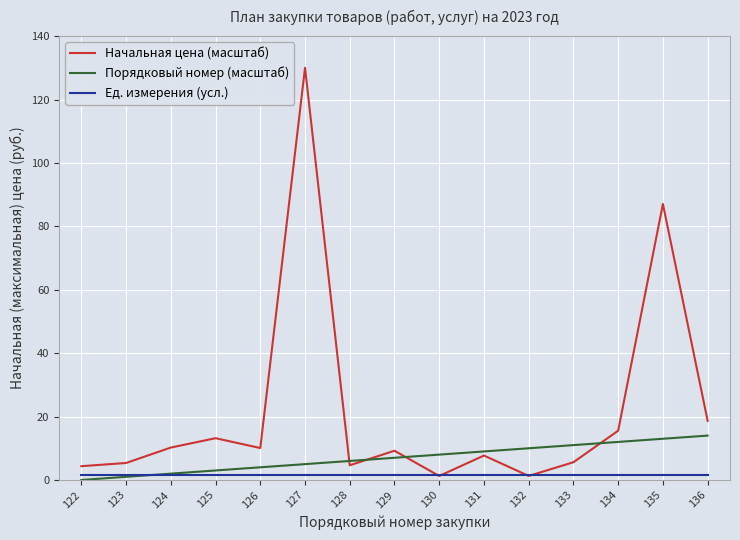

What is the difference between the Начальная цена (масштаб) values at 133 and 131?

2.1